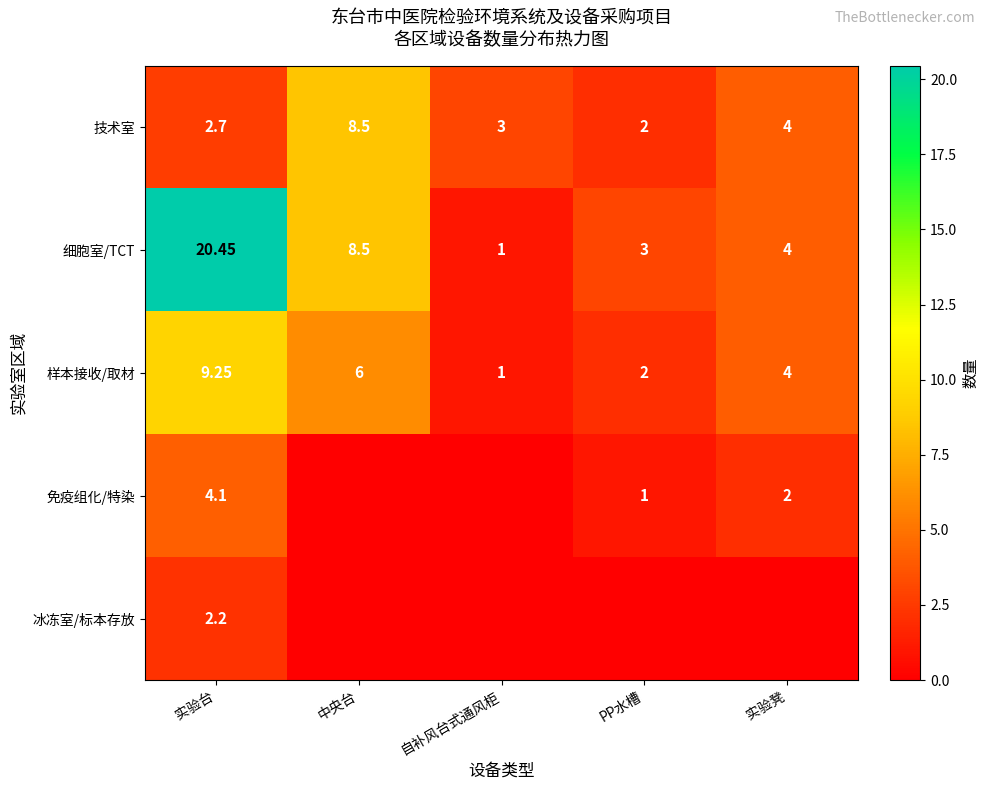

At which category is the sum across all series the highest?

实验台